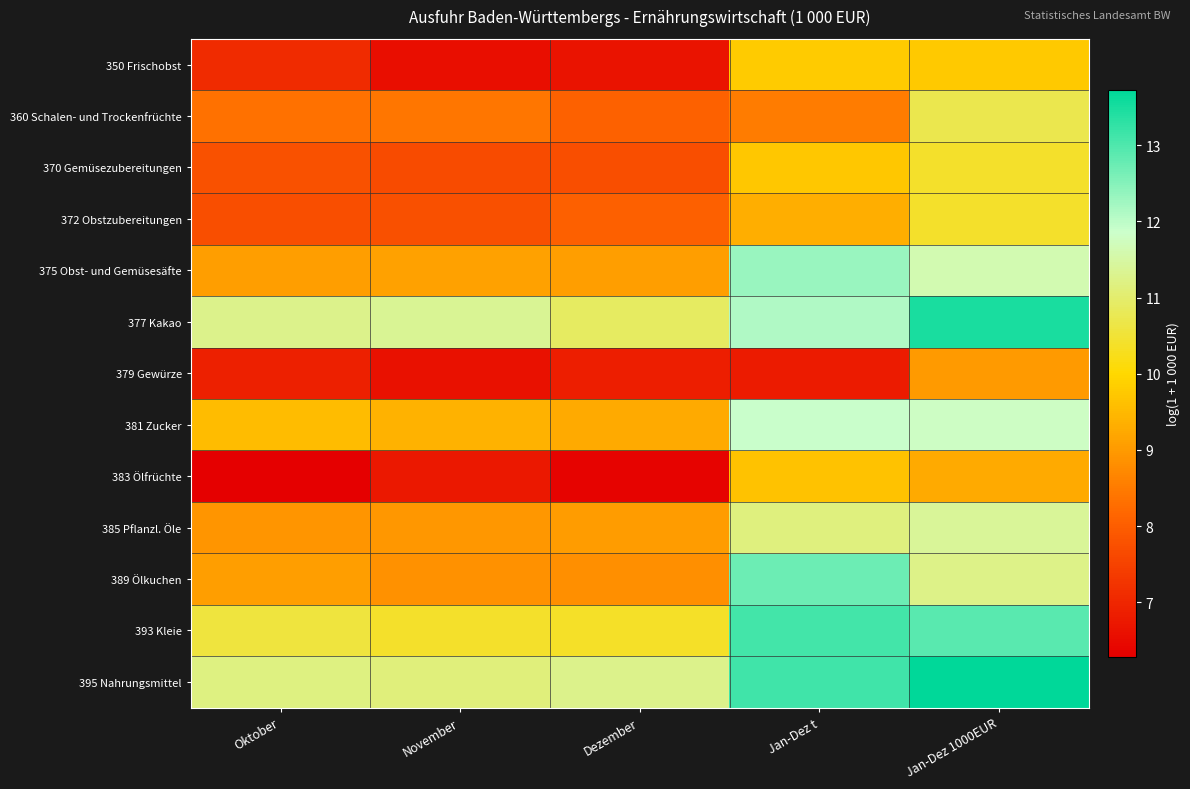

What is the total value across all series at Dezember?

112.4